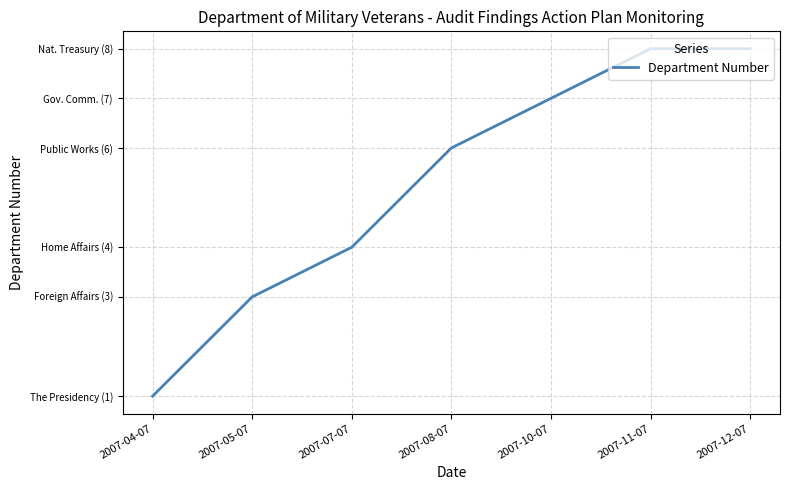

Does the chart display data point markers on the line(s)?

No